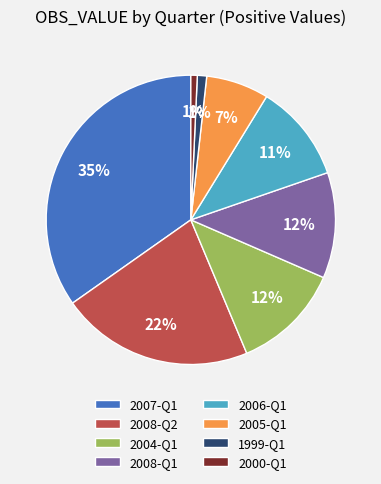

Does any single category account for the majority?

No